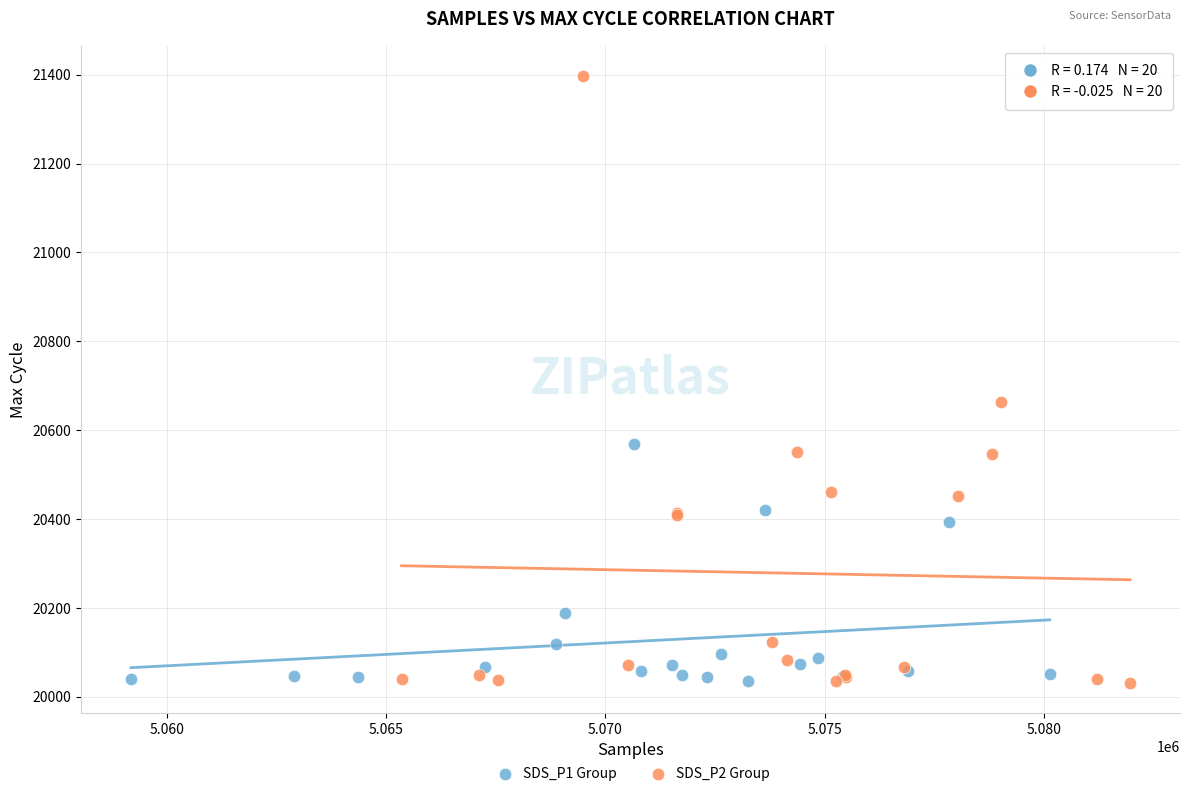

Which series contains the highest Y value?

SDS_P2 Group